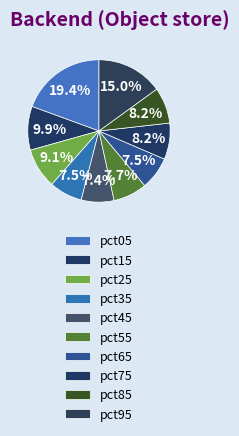

Rank the categories by value from lowest to highest.

pct45, pct65, pct35, pct55, pct85, pct75, pct25, pct15, pct95, pct05